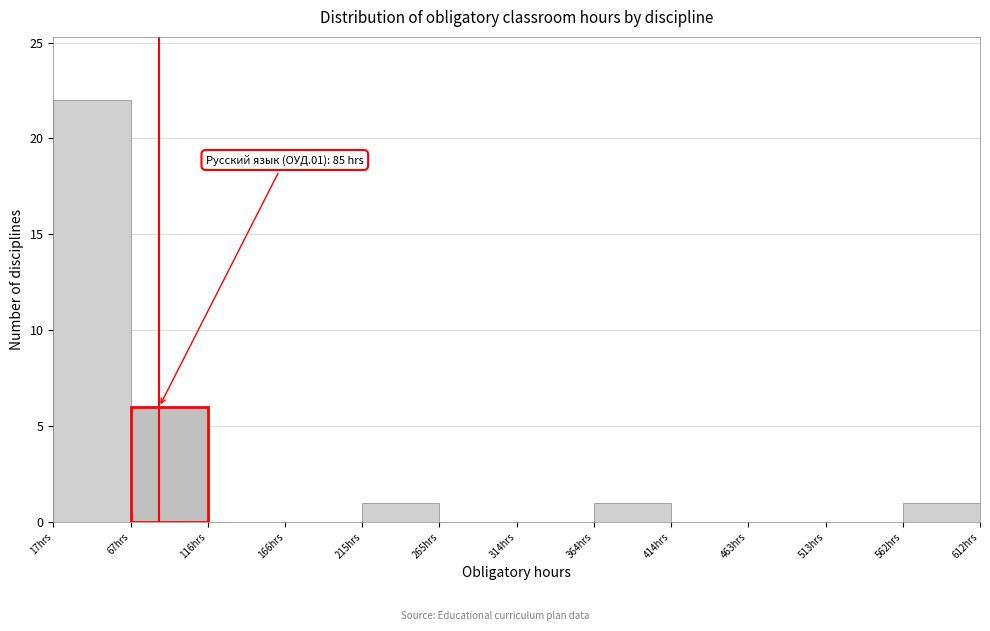

Which range on the x-axis has the tallest bar?

15 to 65